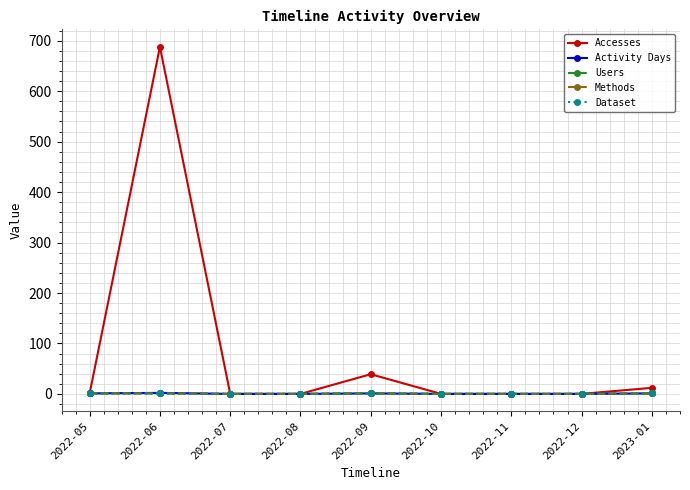

How many interior local peaks does the Activity Days series have?

2